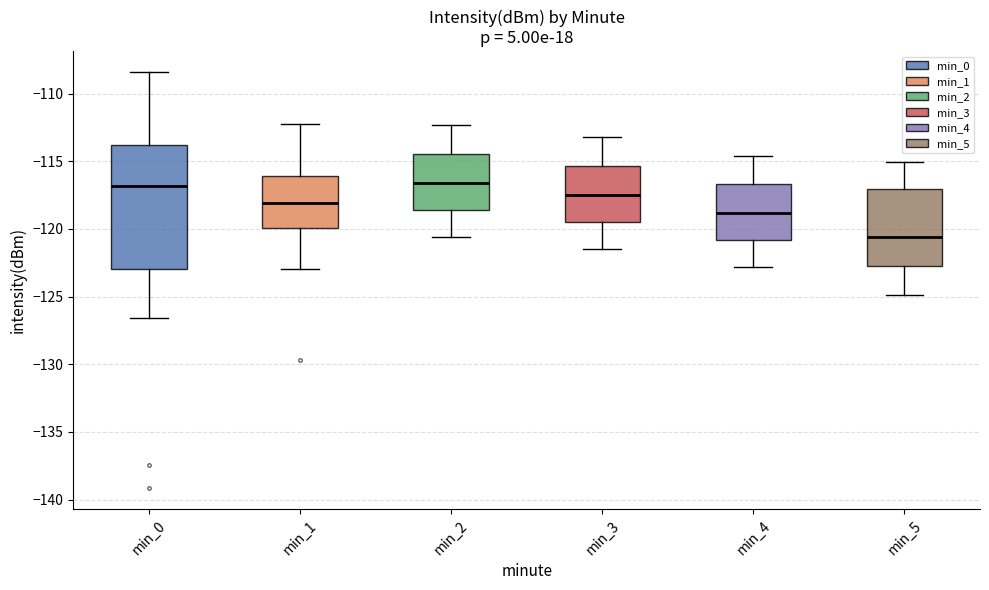

Where is the lower edge of the box for min_5 on the y-axis? The values are not printed on the chart, so give them approximately, as read against the axis.

-122.5